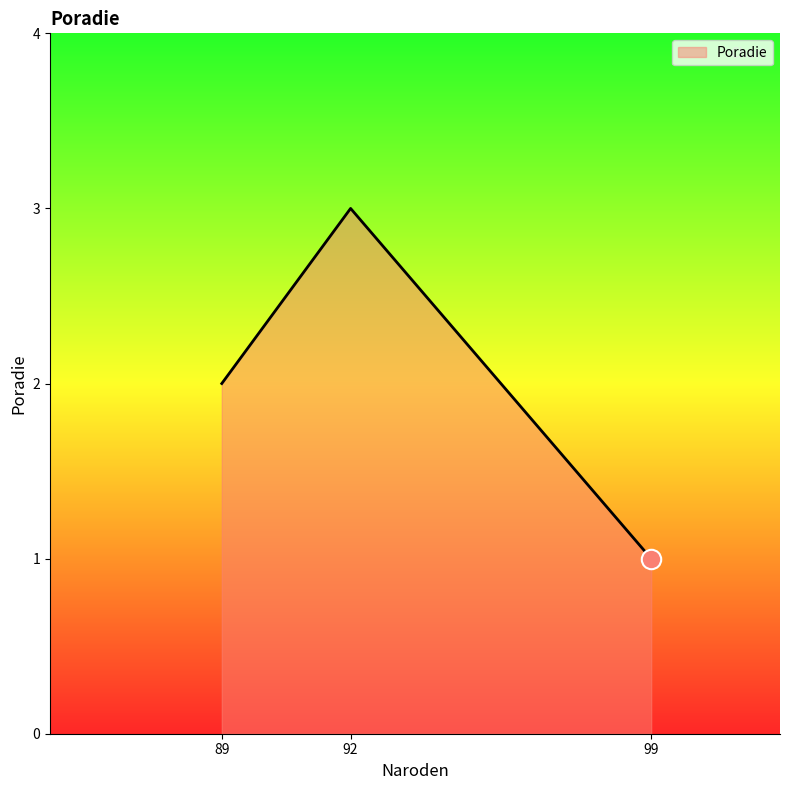

What is the maximum value shown in the chart?

3